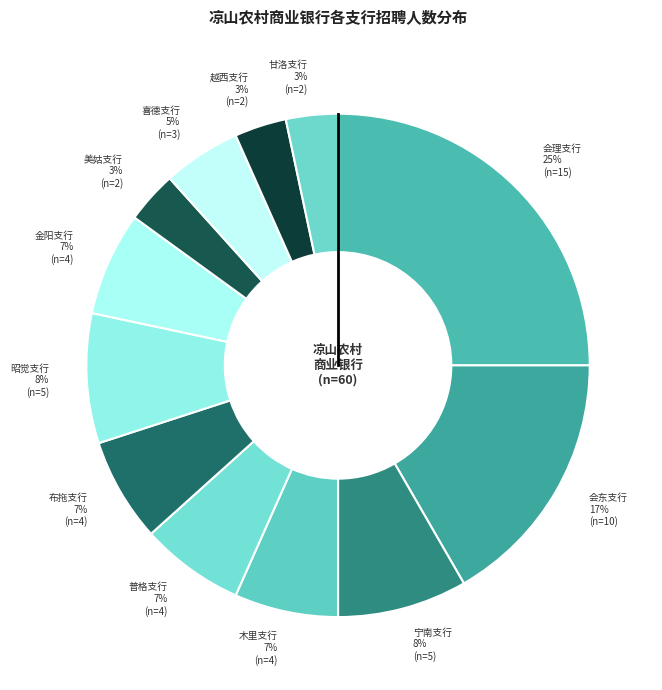

To the nearest percent, what is the difference between the 木里支行 and 会东支行 slice percentages?

10%